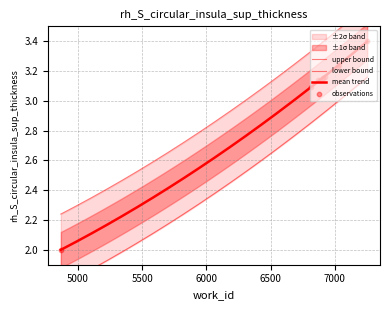

Approximately how many times larger is the value at 7253 compared to 6817?

1.1